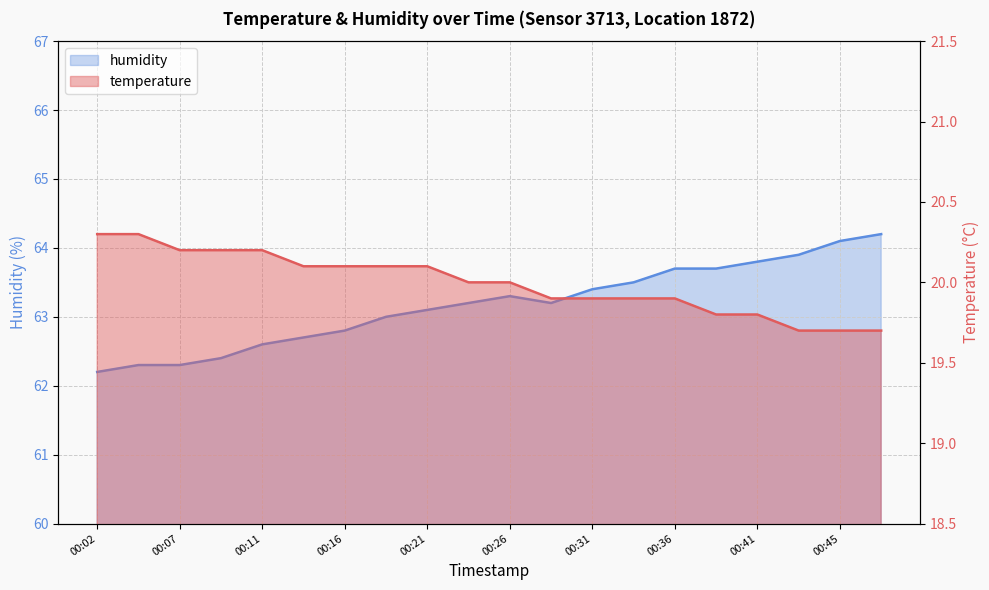

Does the chart display data point markers on the line(s)?

No